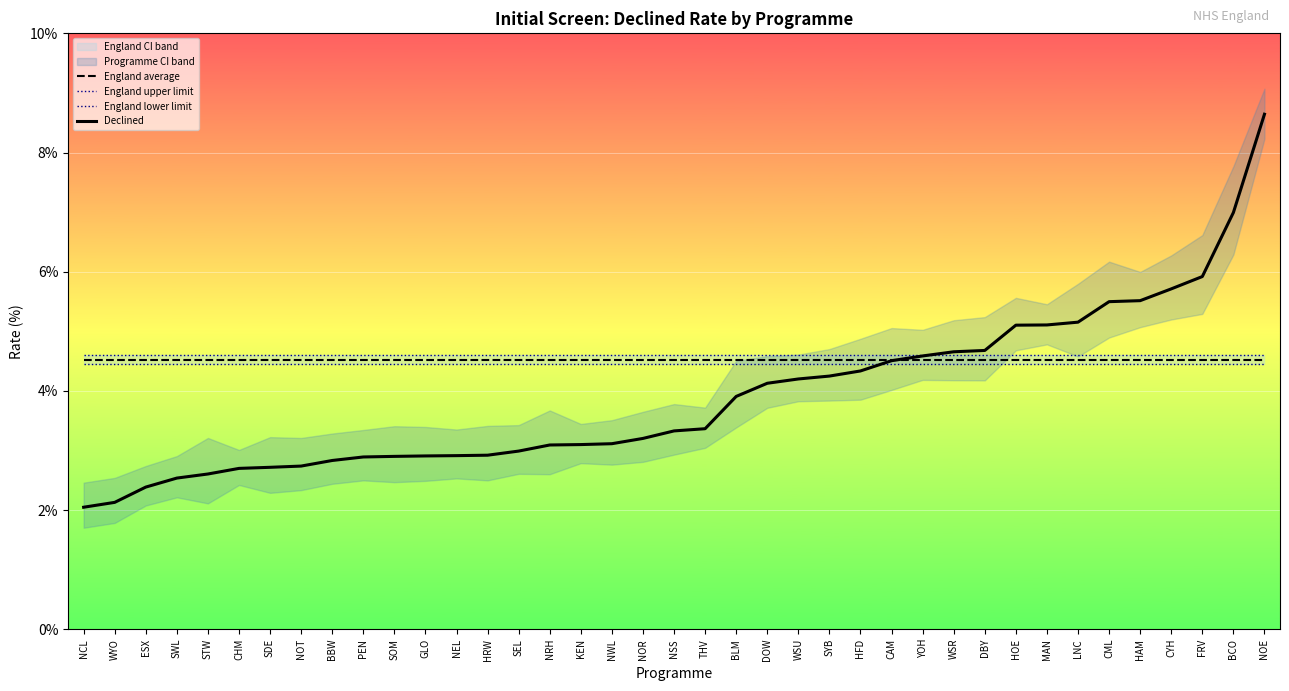

Is this an area chart (filled region under the line)?

No